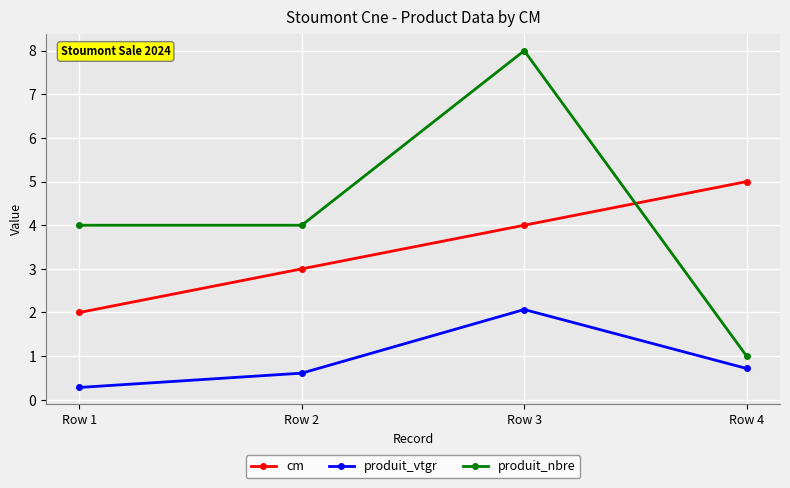

What is the sum of all produit_vtgr values?

3.7